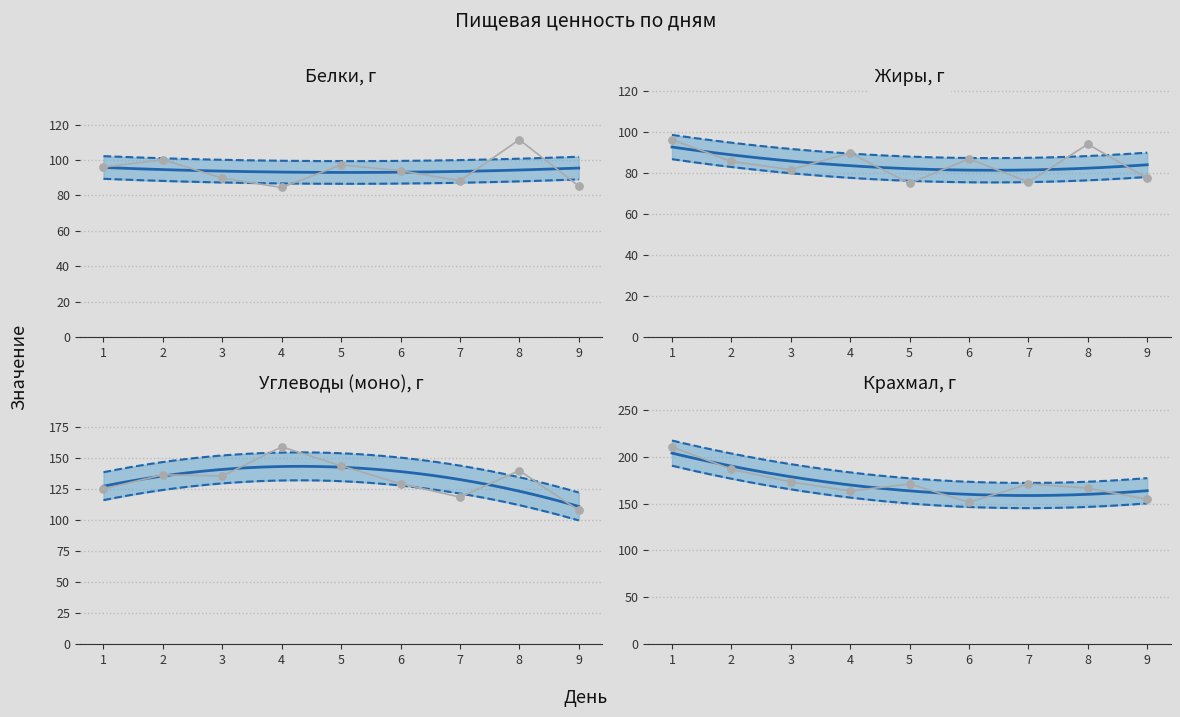

What is the total value across all series at 6?

461.5